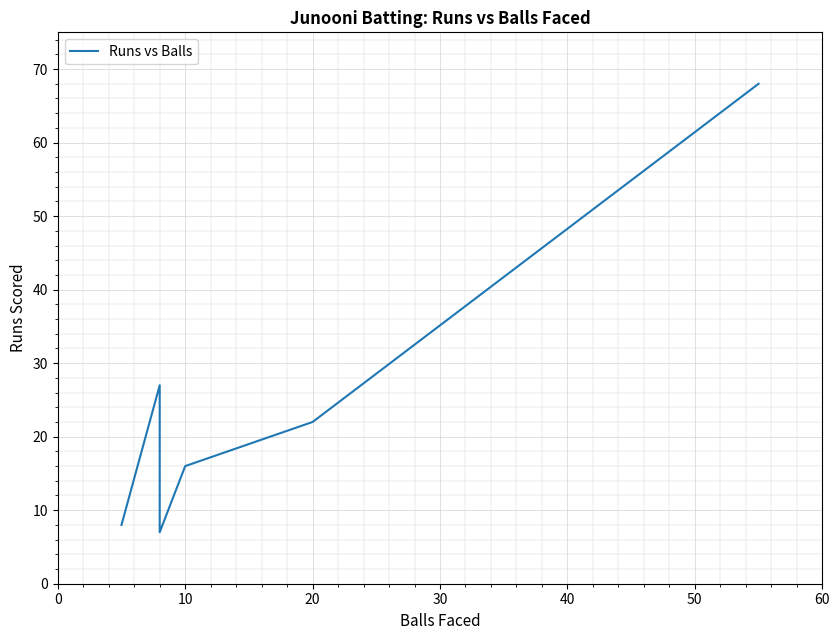

What is the greatest value displayed?

68